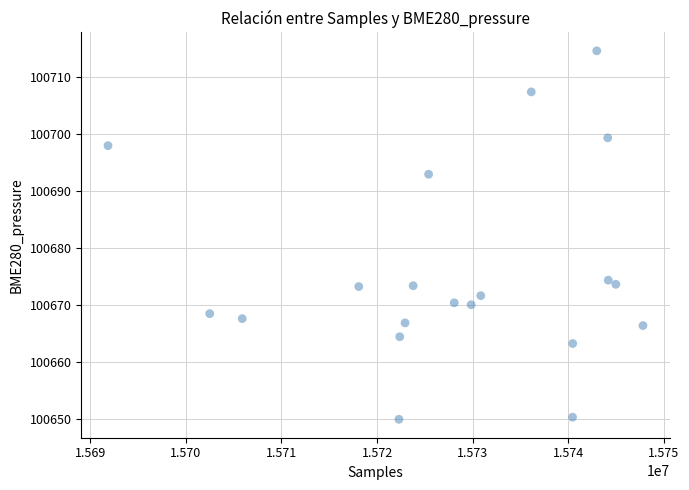

What Y value in the scatter plot is closest to 100682?

100674.3